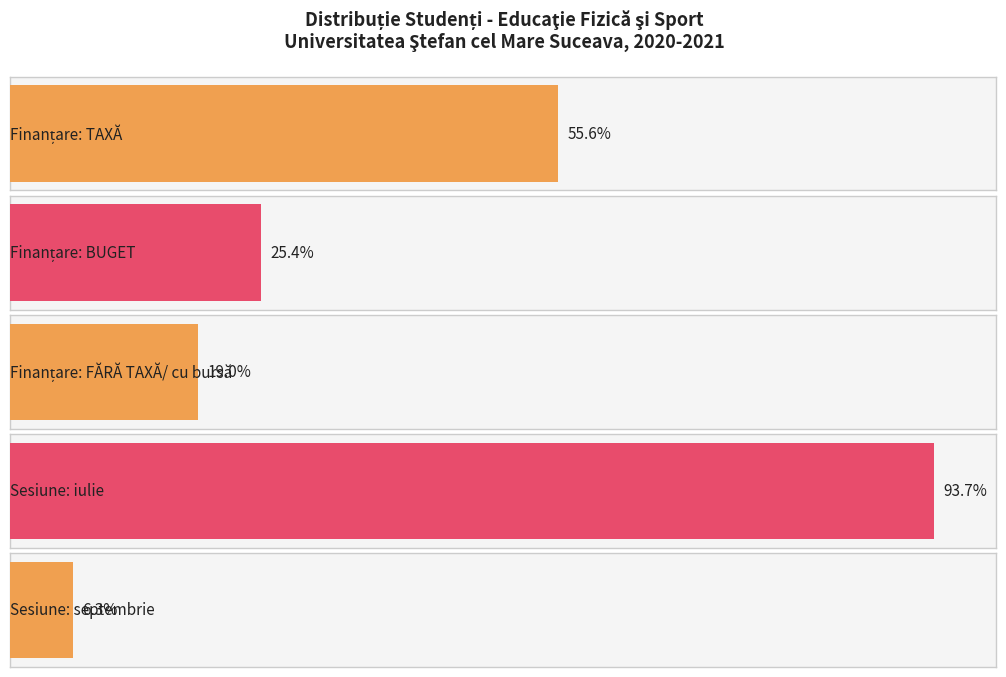

How many distinct data groups are displayed?

1